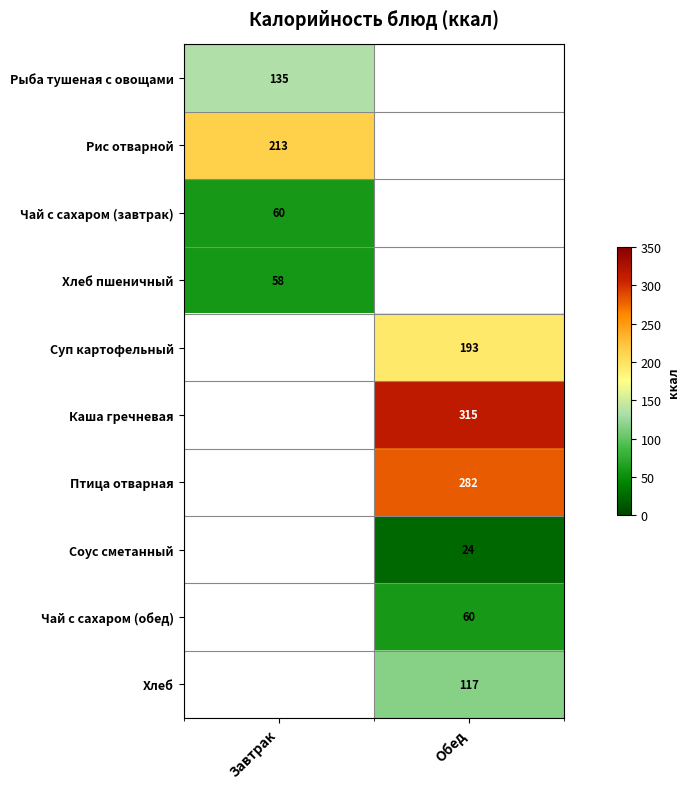

Which category has the lowest value across all series?

Обед